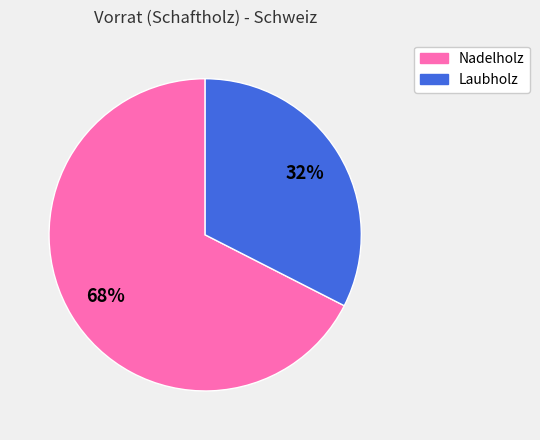

Is there a majority slice in this chart?

Yes